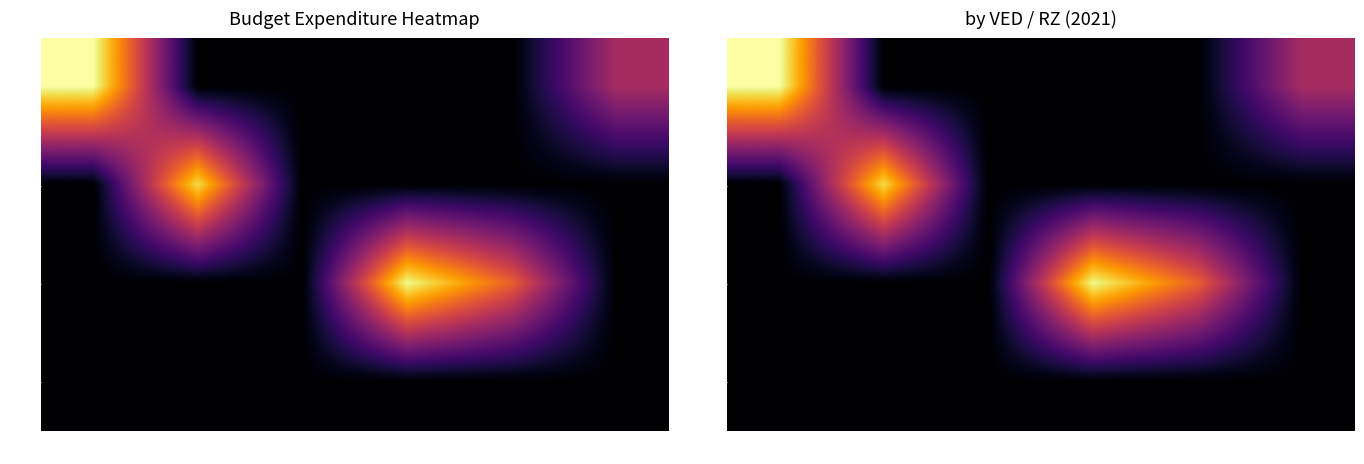

What is the highest value of the 100 series?

14.6